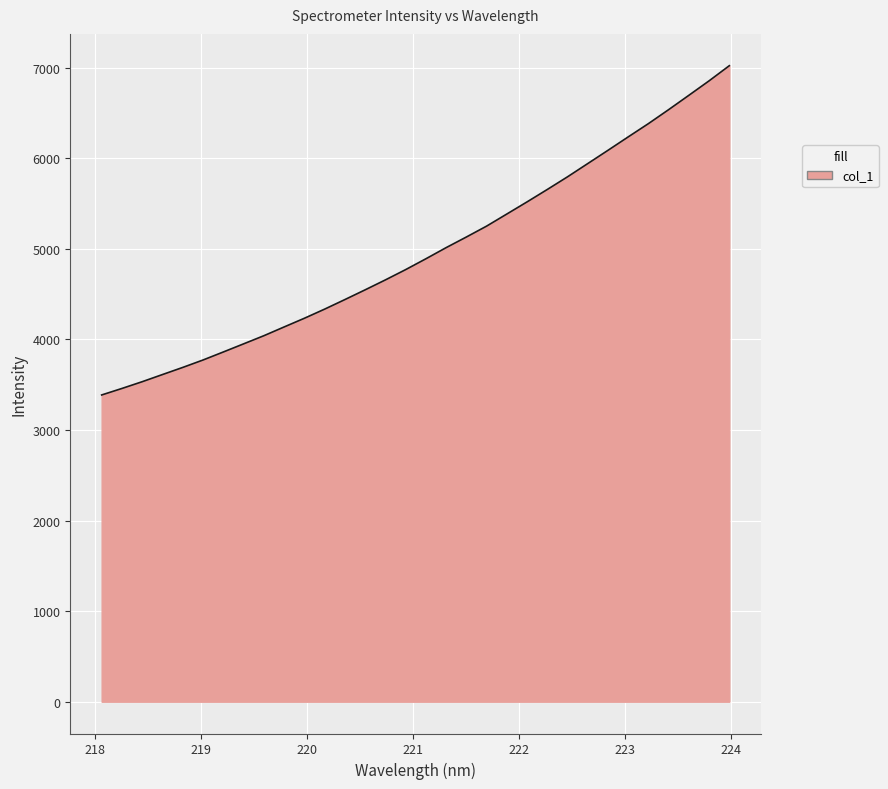

What is the smallest value displayed?

3386.1